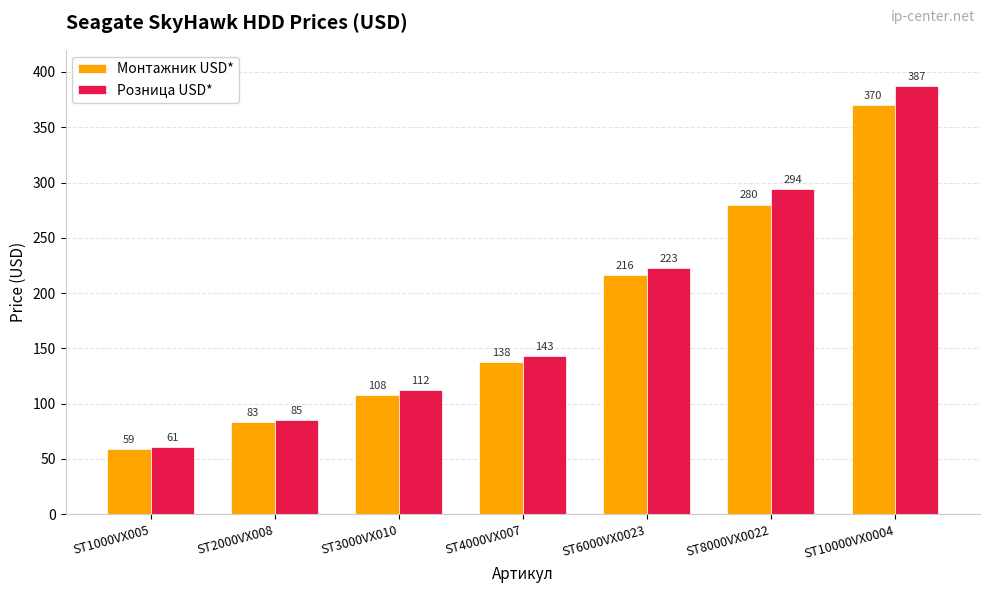

Reading left to right, extract all data points from this chart.

Монтажник USD*: ST1000VX005=59	ST2000VX008=83	ST3000VX010=108	ST4000VX007=138	ST6000VX0023=216	ST8000VX0022=280	ST10000VX0004=370
Розница USD*: ST1000VX005=61	ST2000VX008=85	ST3000VX010=112	ST4000VX007=143	ST6000VX0023=223	ST8000VX0022=294	ST10000VX0004=387